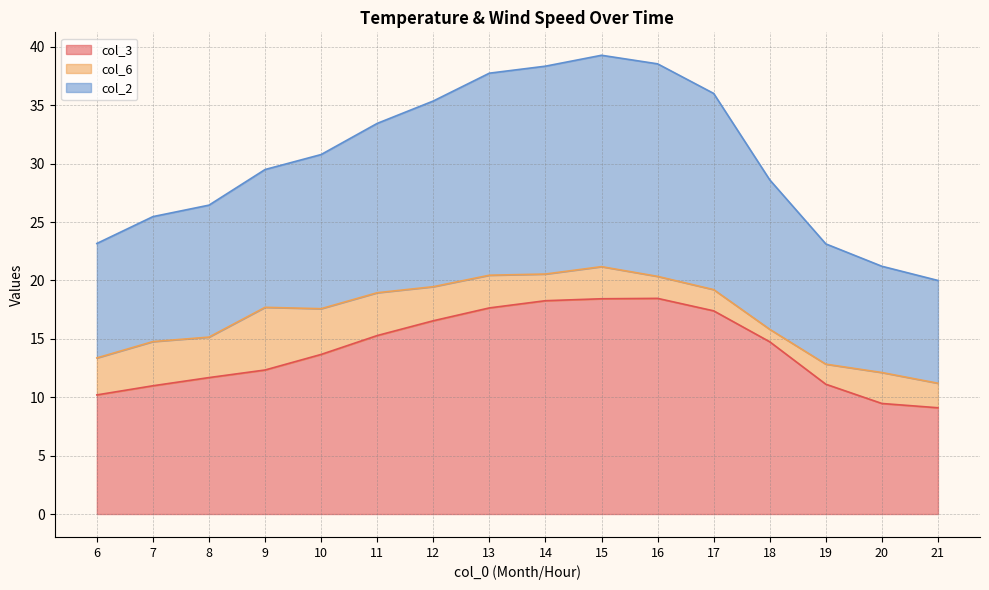

What is the value of the col_3 point at the 7th from the left?

16.6